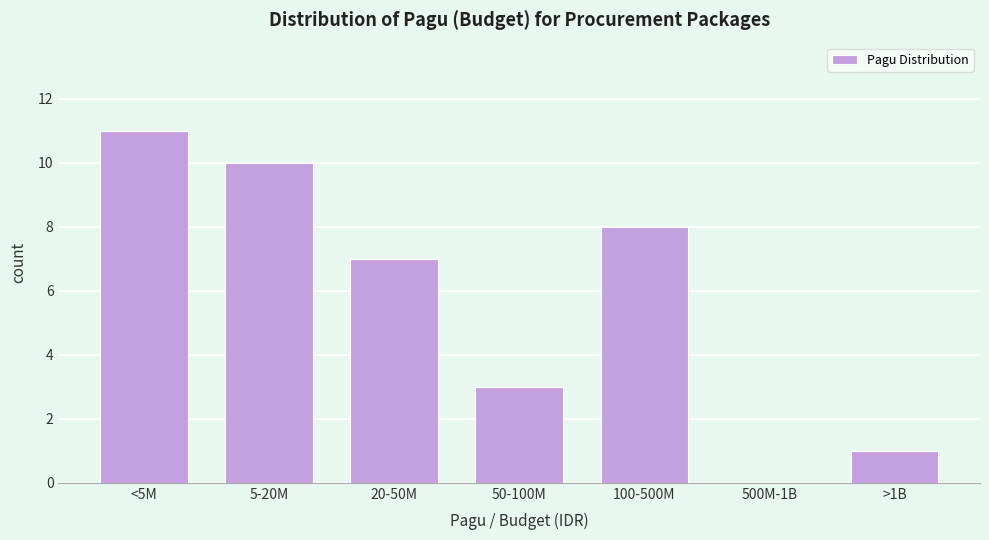

Reading left to right, list all the values displayed in this chart.

<5M=11	5-20M=10	20-50M=7	50-100M=3	100-500M=8	500M-1B=0	>1B=1